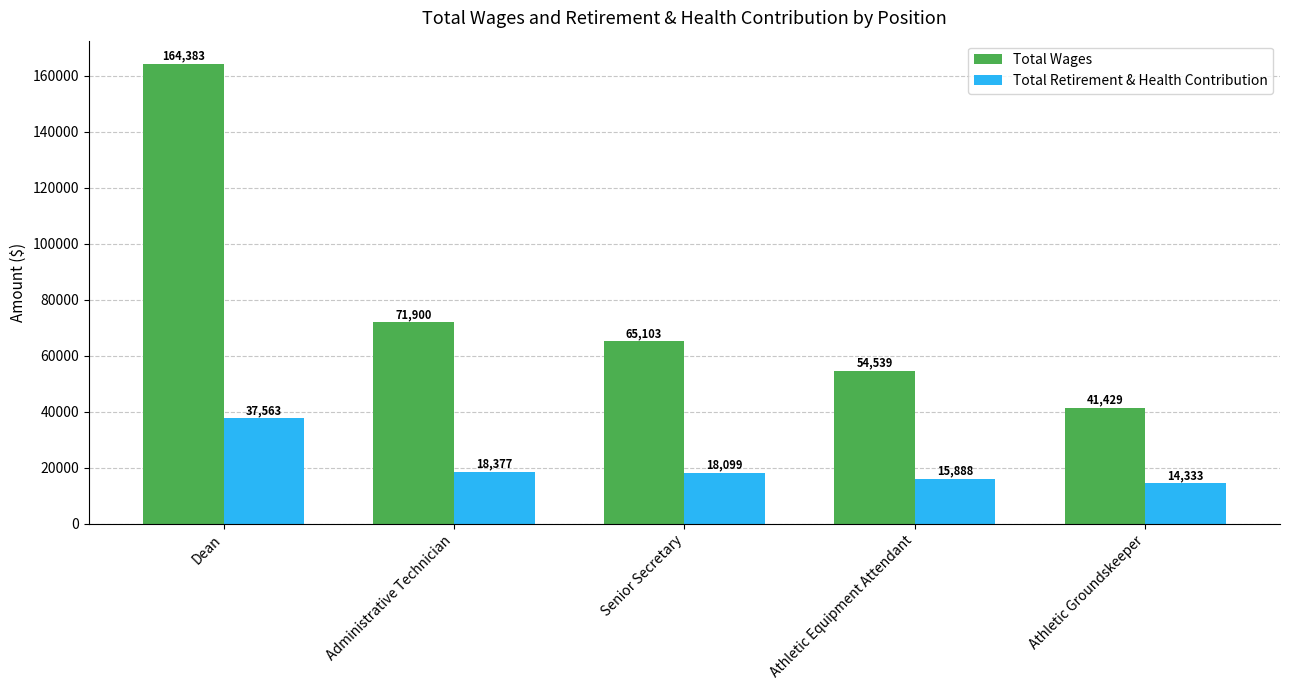

The value of Total Retirement & Health Contribution at Senior Secretary is 32106. True or false?

False